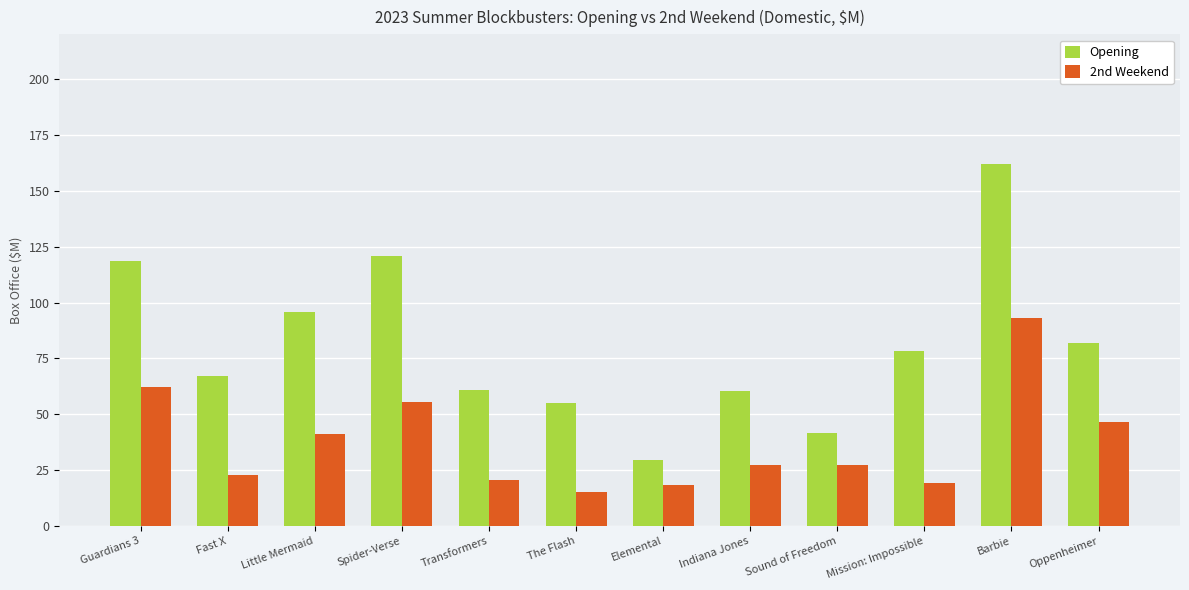

The 2nd Weekend series shows 27.3 at Sound of Freedom. True or false?

True